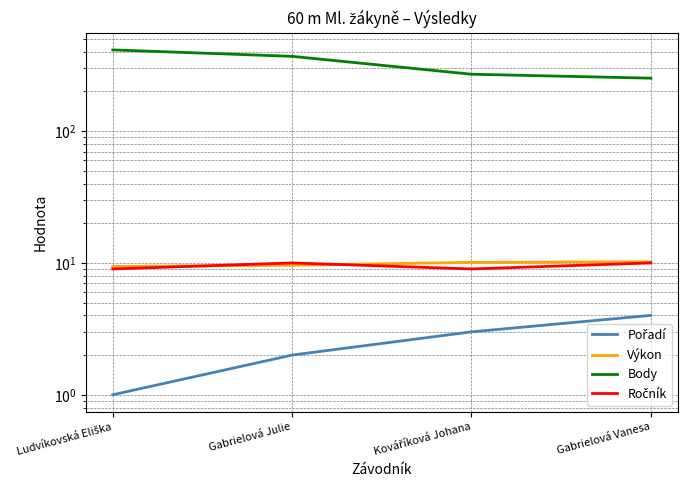

Reading right to left, extract all data points from this chart.

Pořadí: 4.0	3.0	2.0	1.0
Výkon: 10.2	10.1	9.6	9.4
Body: 252.0	270.0	369.0	413.0
Ročník: 10.0	9.0	10.0	9.0